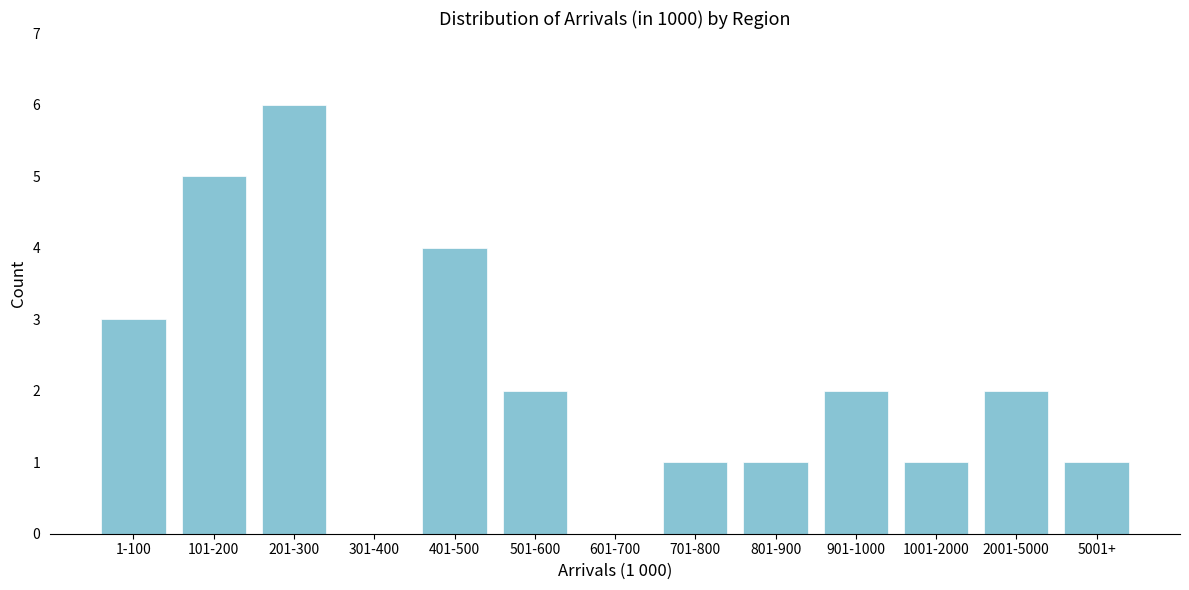

Reading left to right, what are all the values shown in this chart?

1-100=3	101-200=5	201-300=6	301-400=0	401-500=4	501-600=2	601-700=0	701-800=1	801-900=1	901-1000=2	1001-2000=1	2001-5000=2	5001+=1